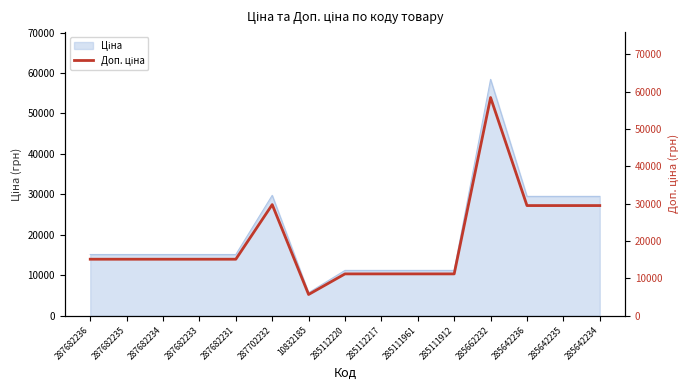

The value at 287702232 is 29747.2. True or false?

True